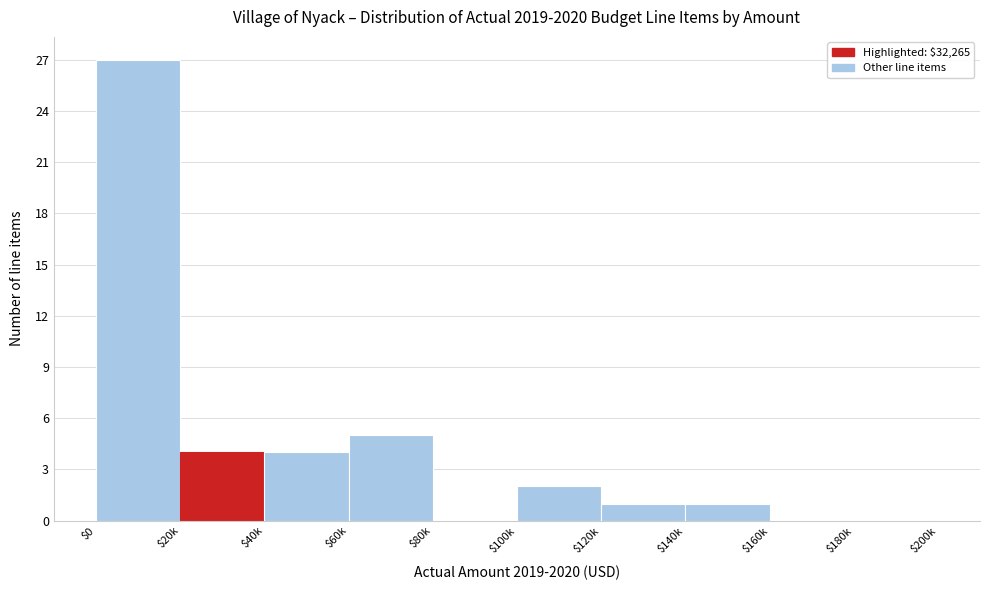

What is the sum of all values?

44